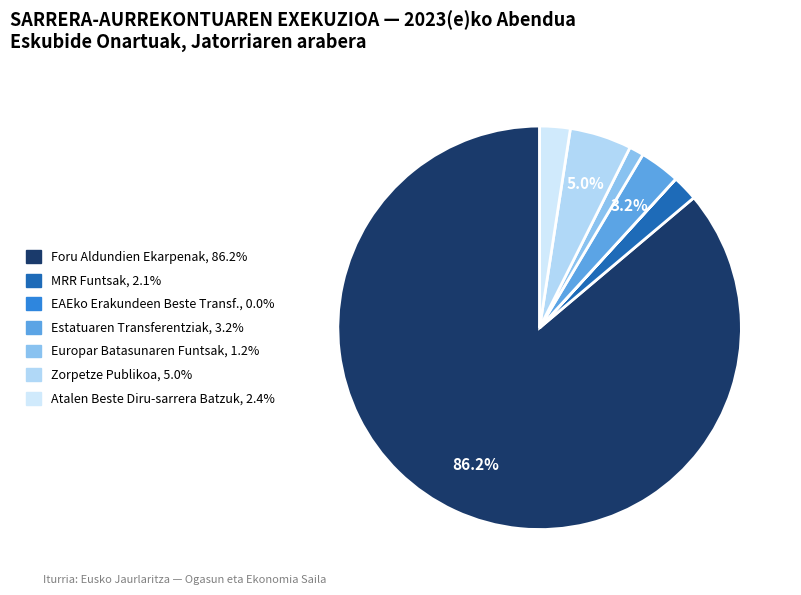

How many segments does this pie chart have?

7